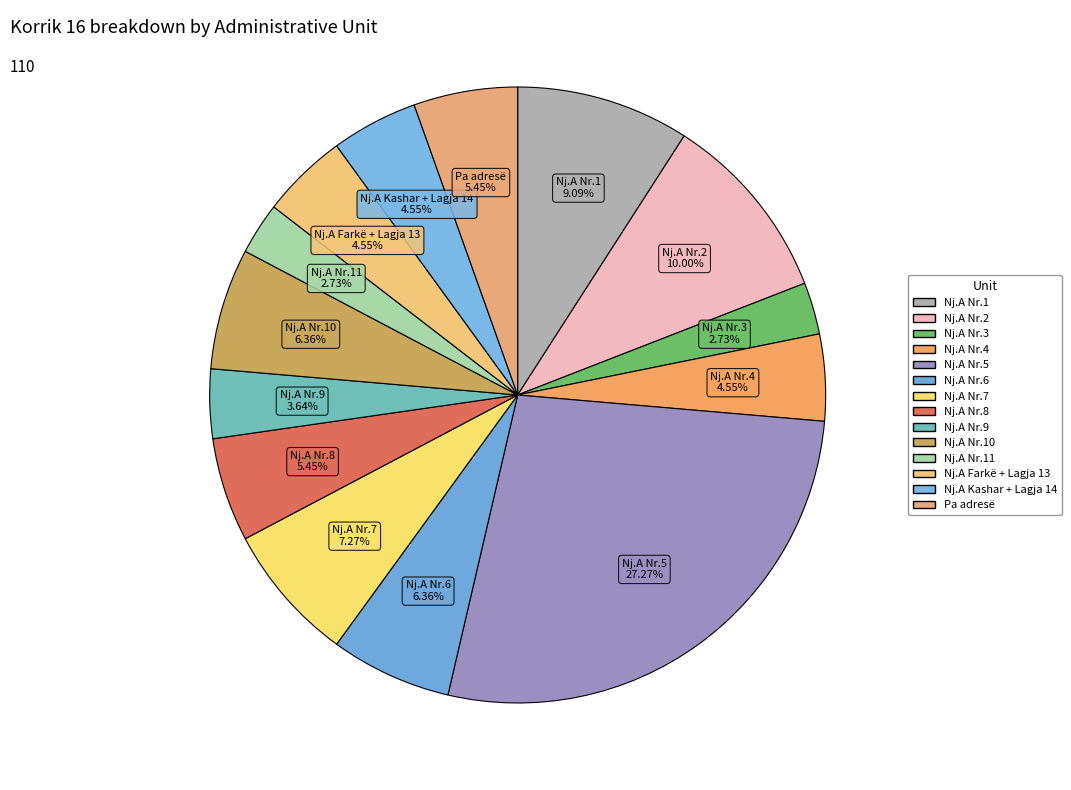

What is the smallest slice in the pie chart?

Nj.A Nr.3